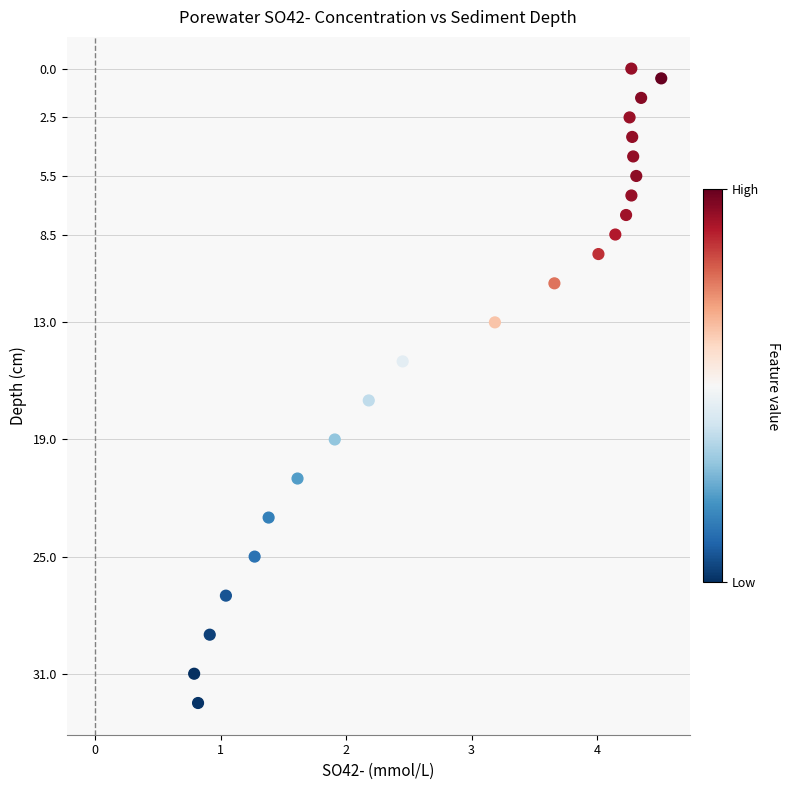

What is the range of X values (max minus min)?

3.7